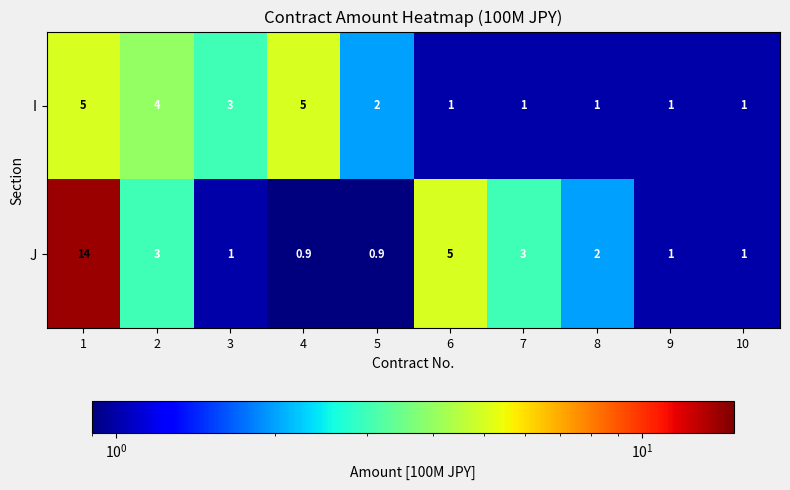

Reading left to right, what are all the values shown in this chart?

I: 5.0	4.0	3.0	5.0	2.0	1.0	1.0	1.0	1.0	1.0
J: 14.0	3.0	1.0	0.9	0.9	5.0	3.0	2.0	1.0	1.0